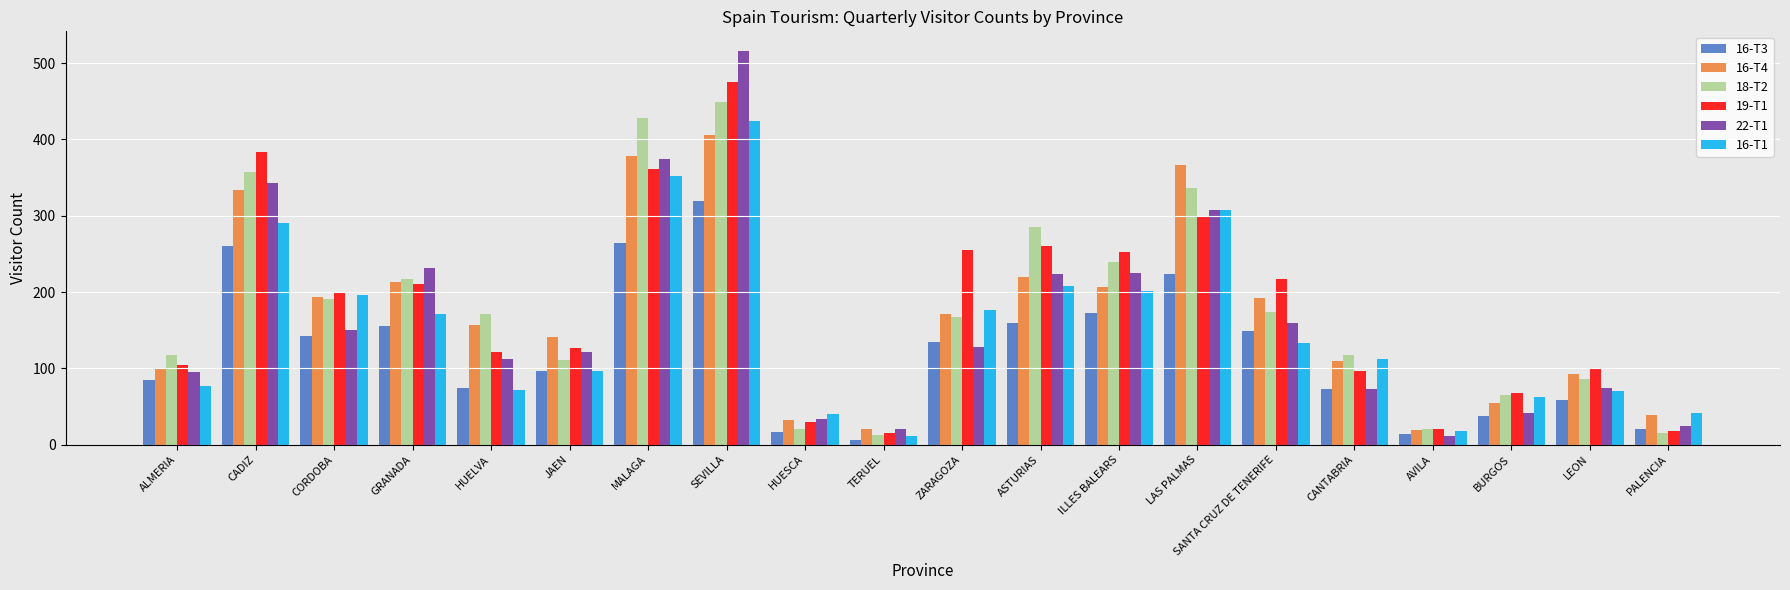

What is the label of the 19th bar from the left?

LEON